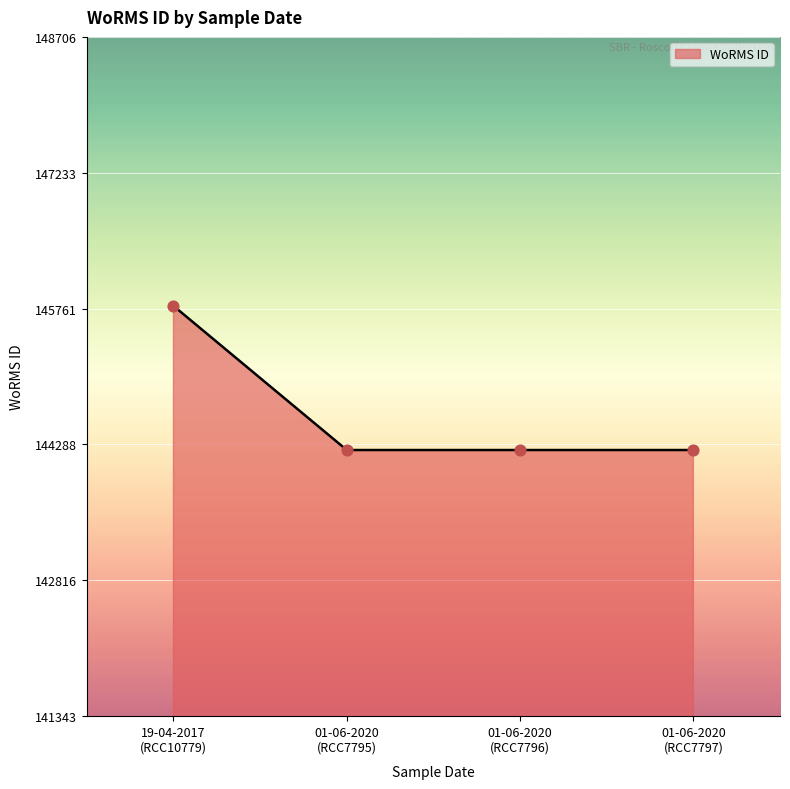

True or false: the data has more than 2 interior local peaks.

False